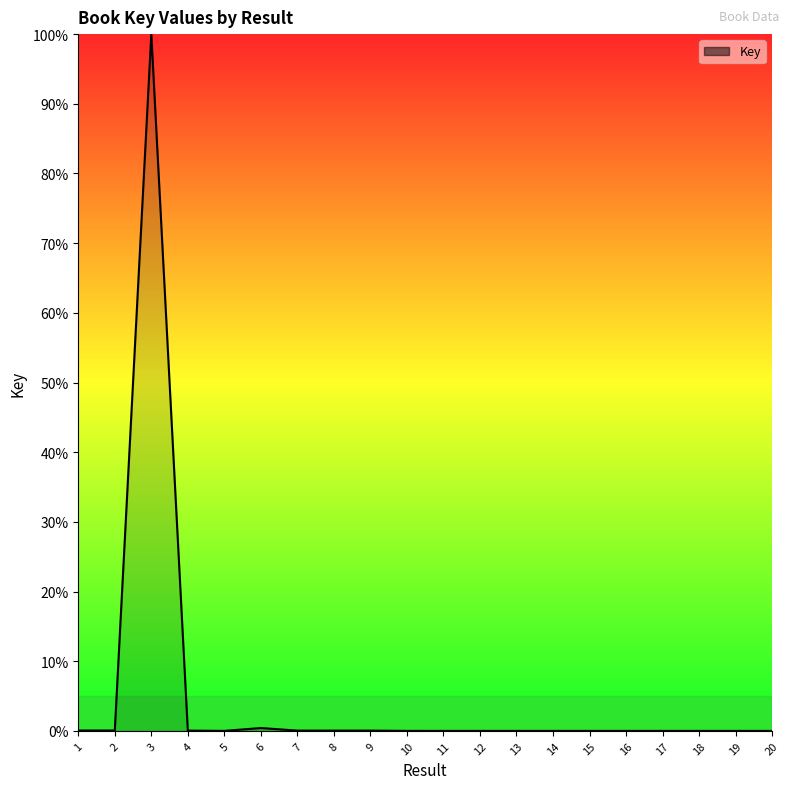

The chart shows a value of 0.1 at 2. True or false?

True